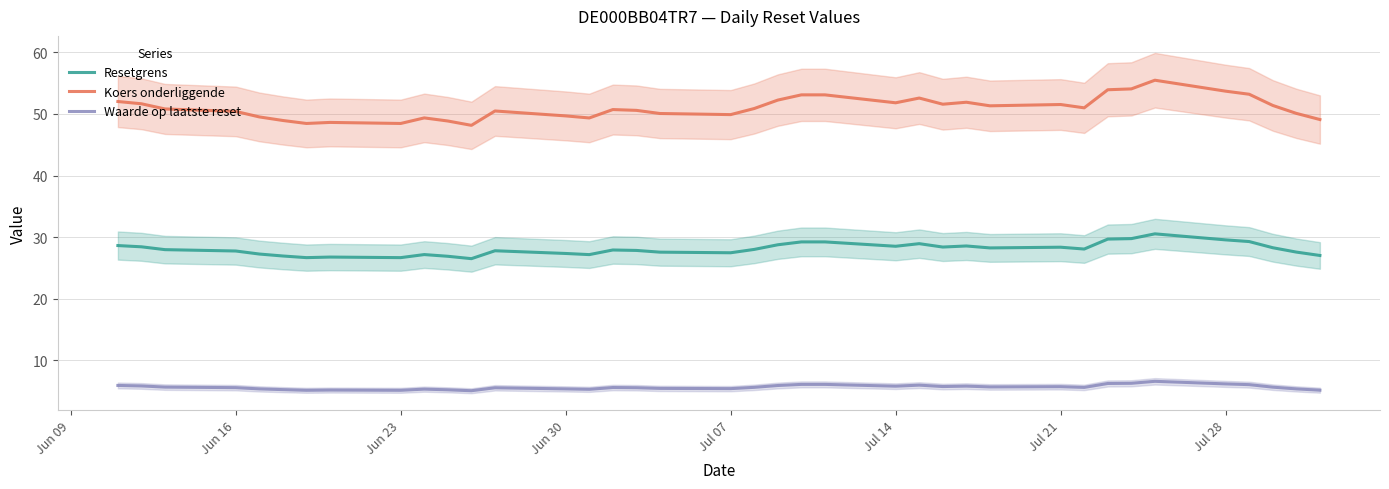

What is the minimum value for Koers onderliggende?

48.2